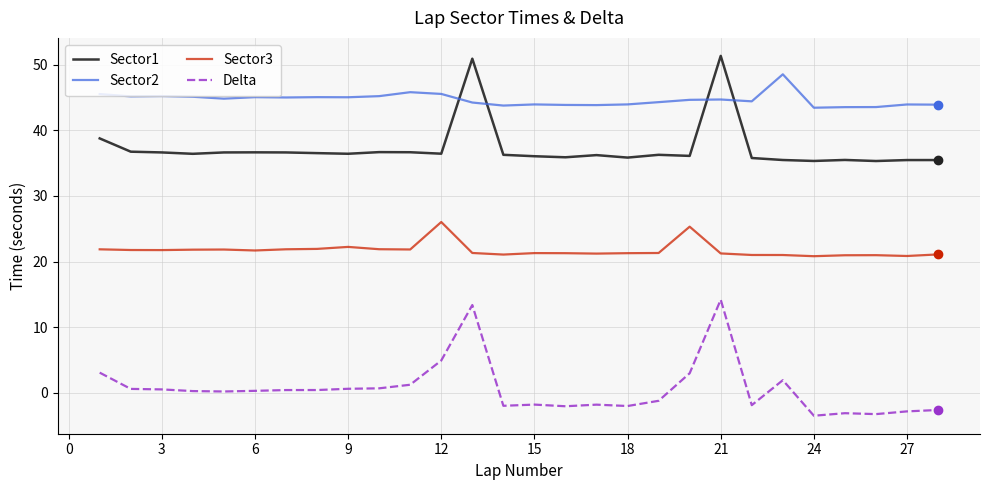

What is the maximum value shown in the chart?

51.3